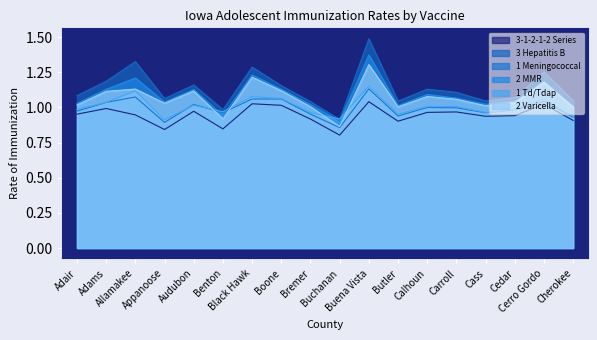

How many interior local peaks does the 2 Varicella series have?

6